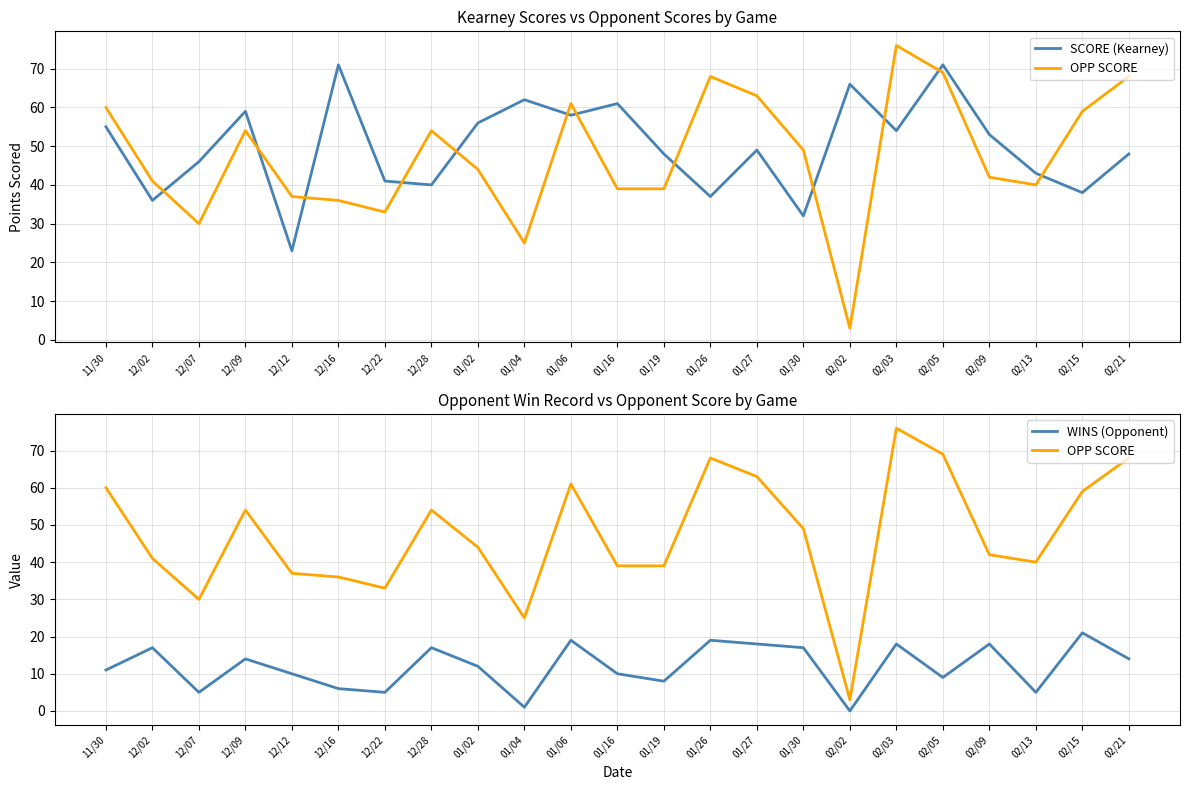

What position from the right is 01/27?

9